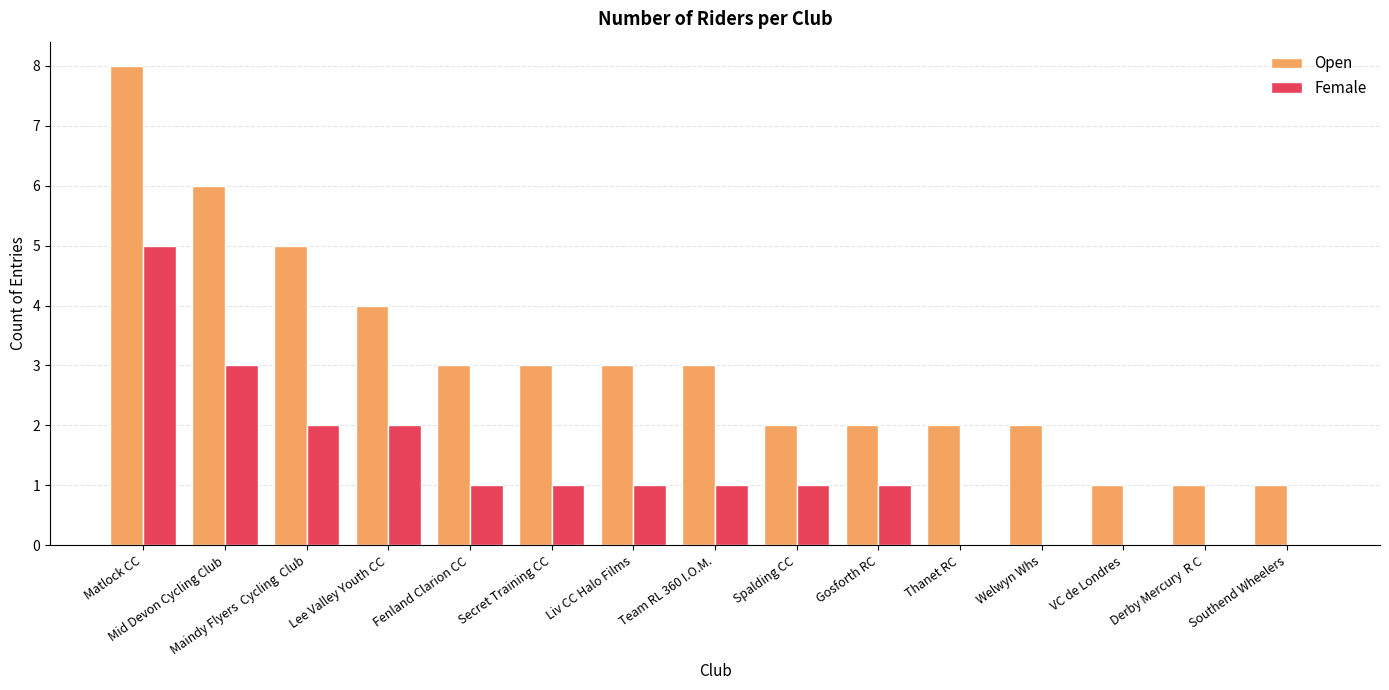

Is it true that Open equals 3 at Welwyn Whs?

False